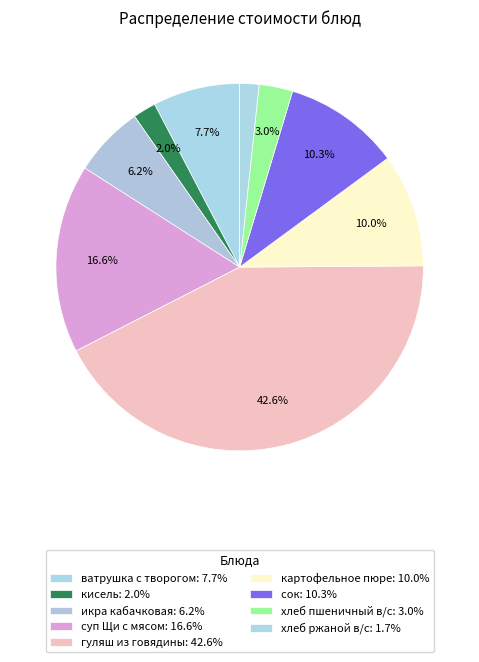

How many segments does this pie chart have?

9